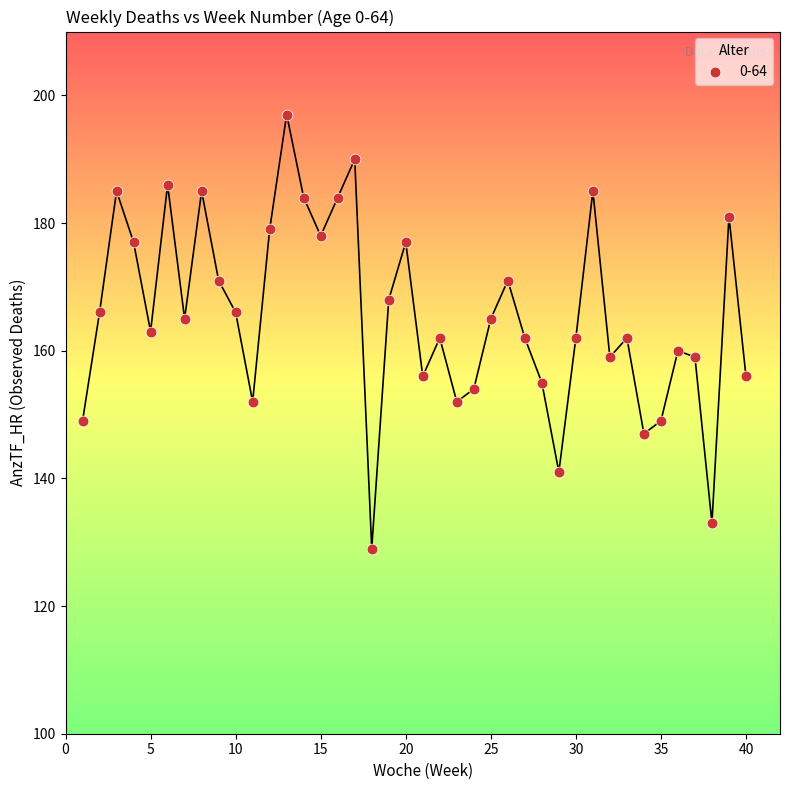

What is the range of X values (max minus min)?

39